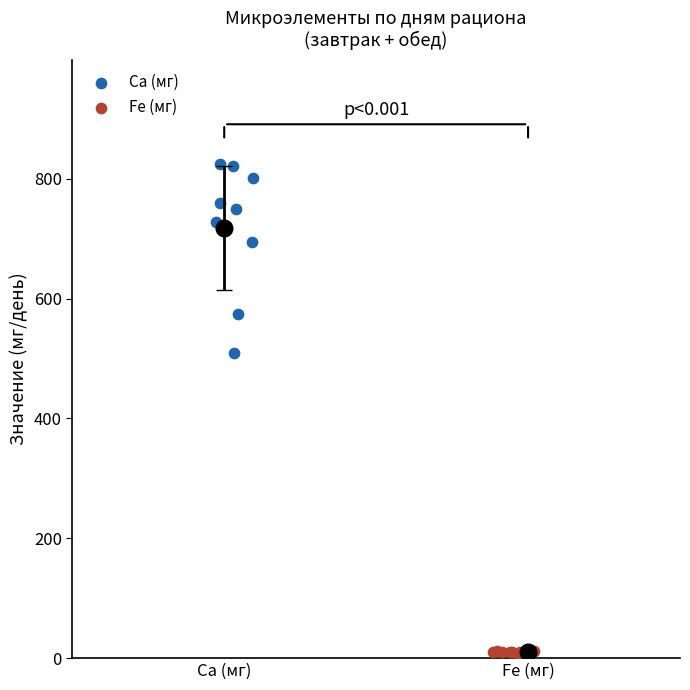

Which series has the widest spread of Y values?

Ca (мг)